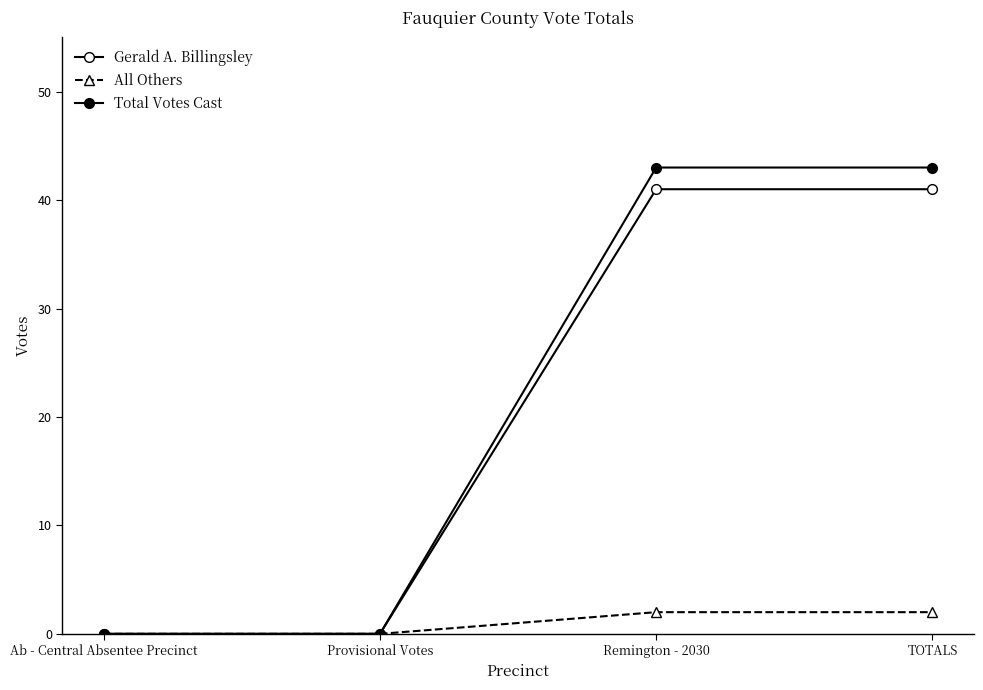

Count the number of data series in this chart.

3